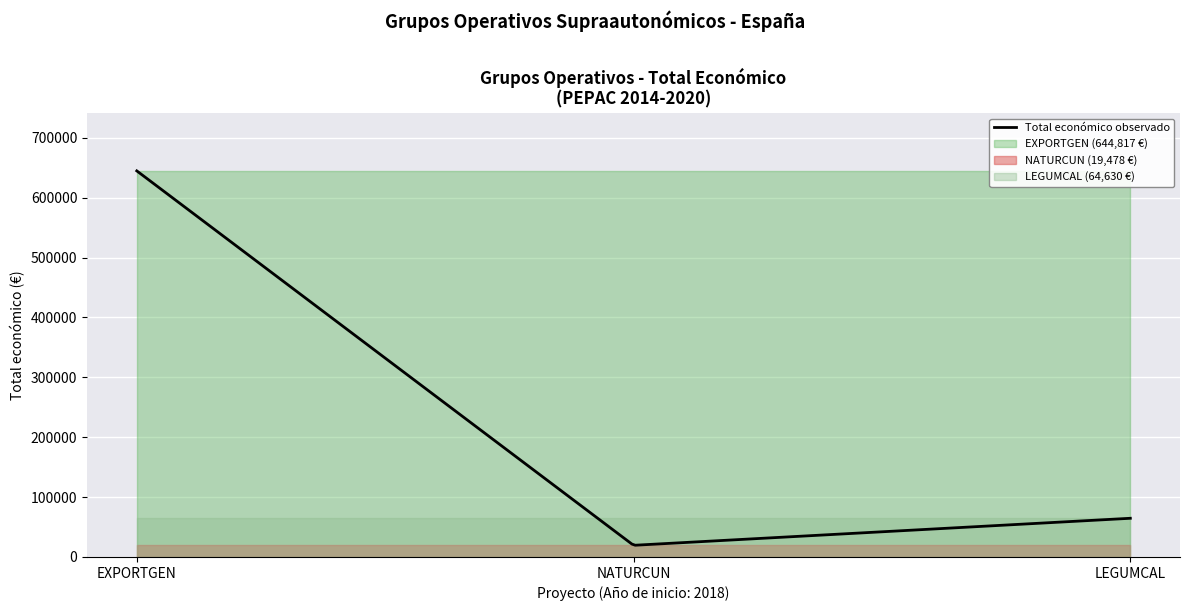

The value at 2018 is 24625. True or false?

False